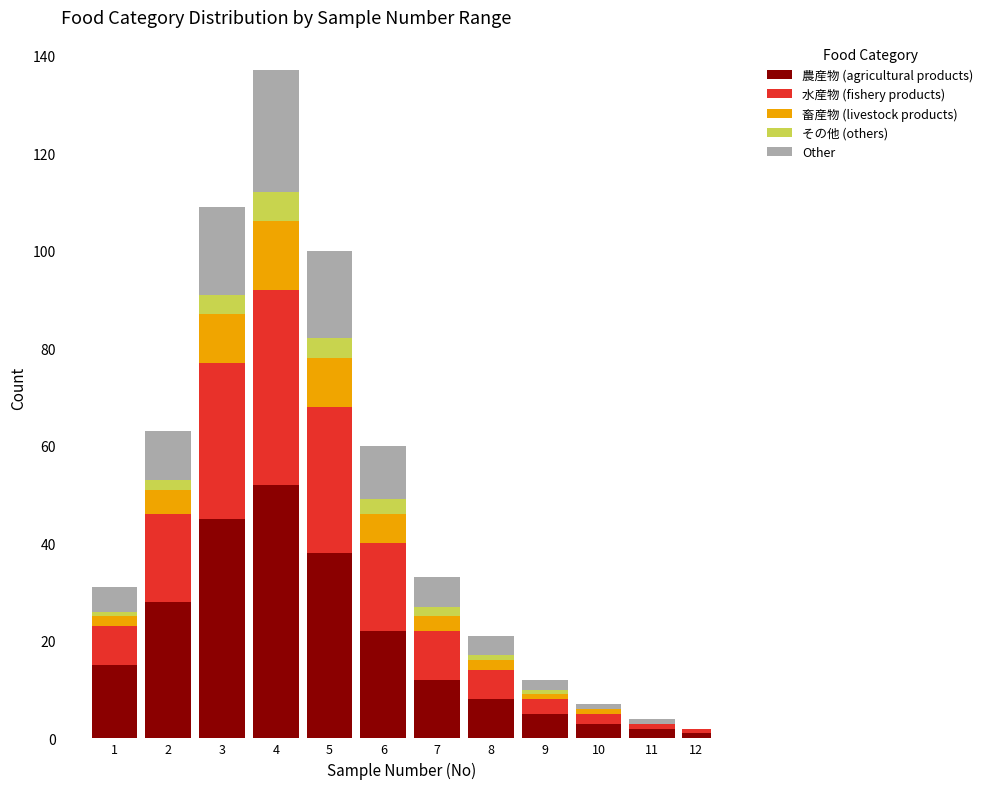

What is the maximum value for 農産物 (agricultural products)?

52